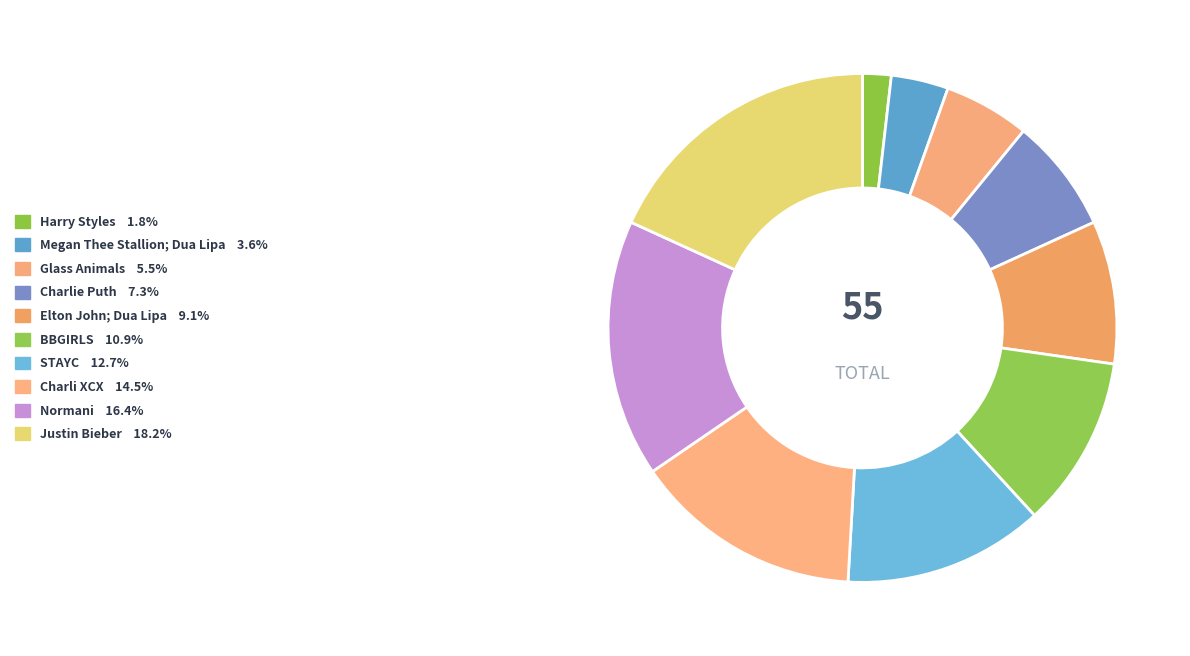

Is there a majority slice in this chart?

No